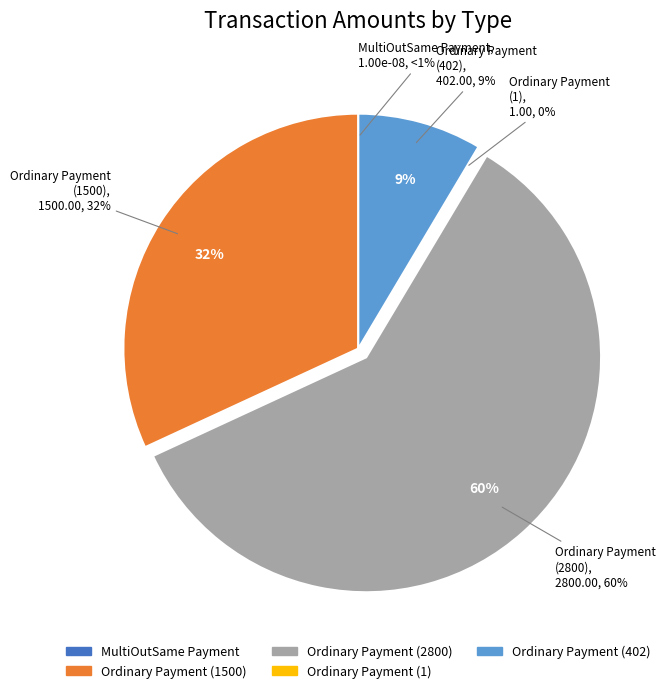

Does Ordinary Payment (2800) represent more than half of the total?

Yes